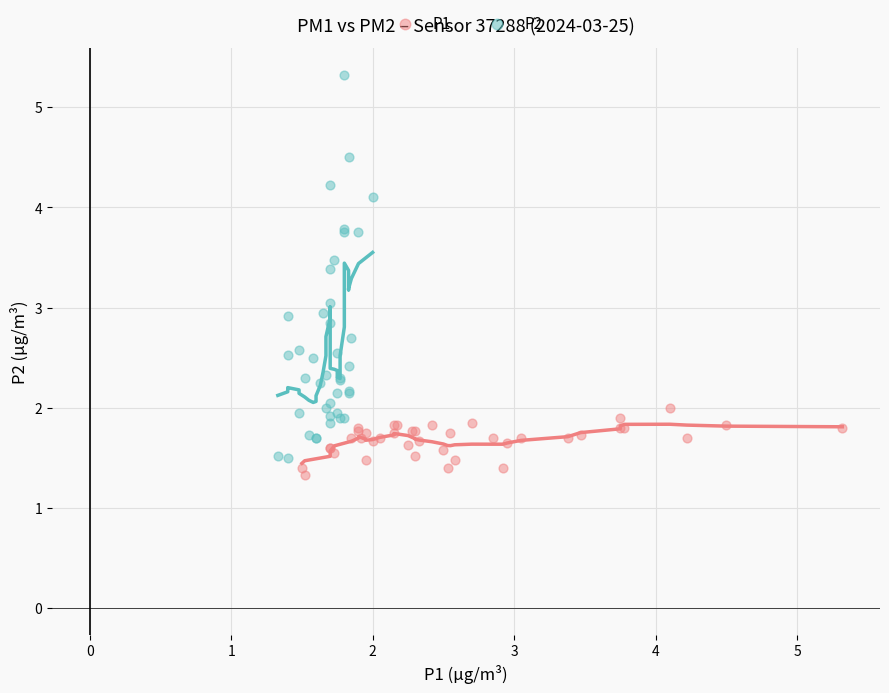

Which series reaches the maximum Y coordinate?

P2